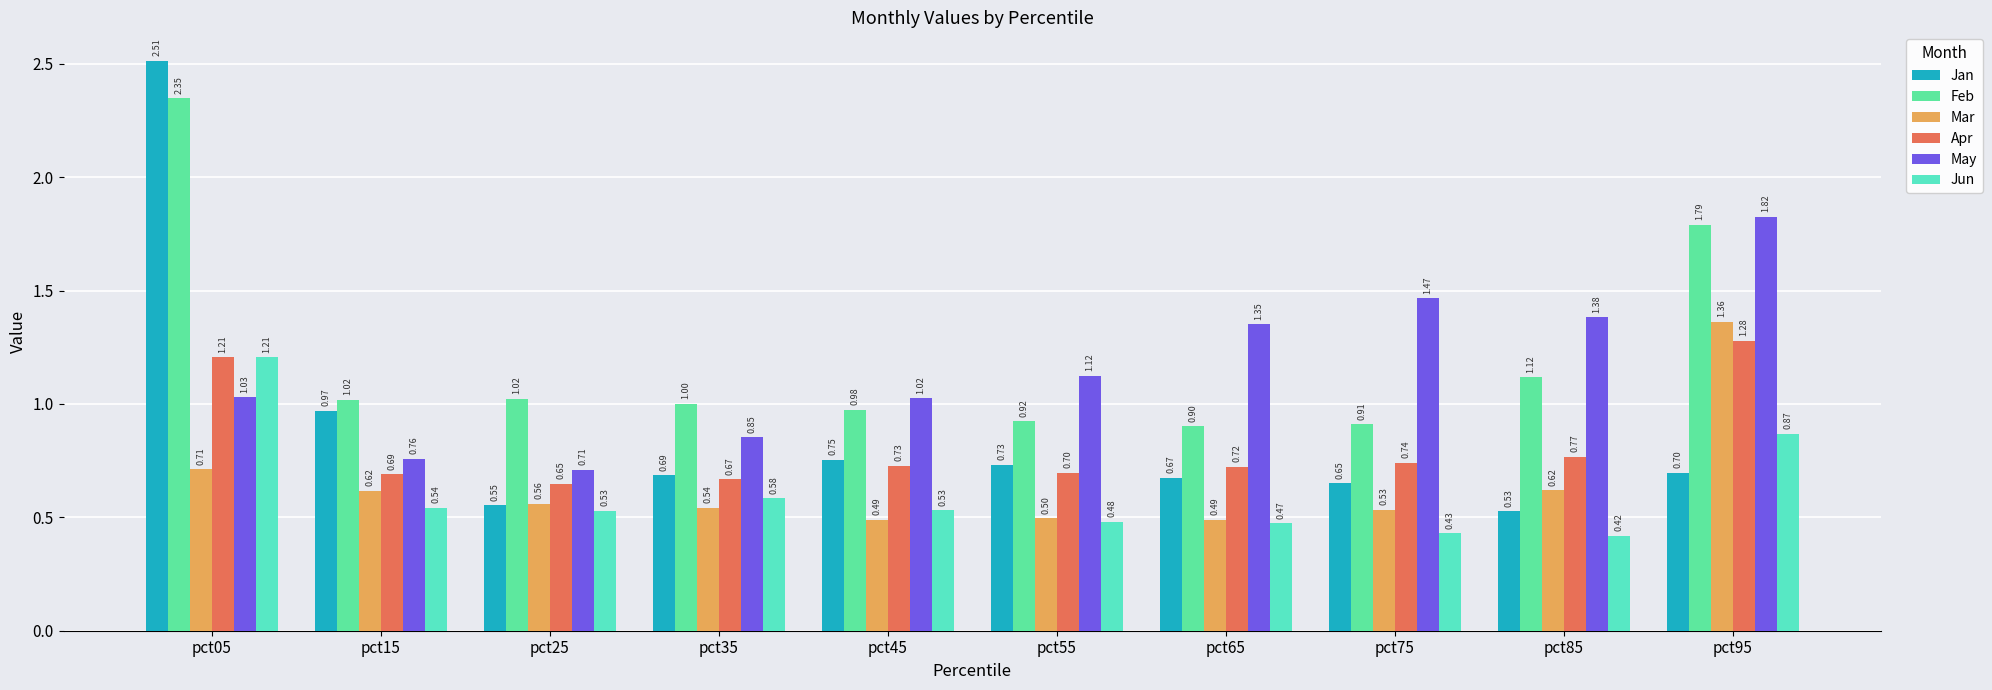

Which category has the highest value in the Jan series?

pct05